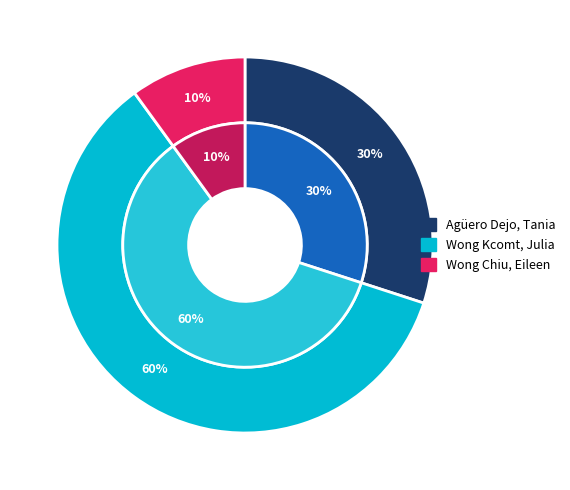

How many segments does this pie chart have?

5